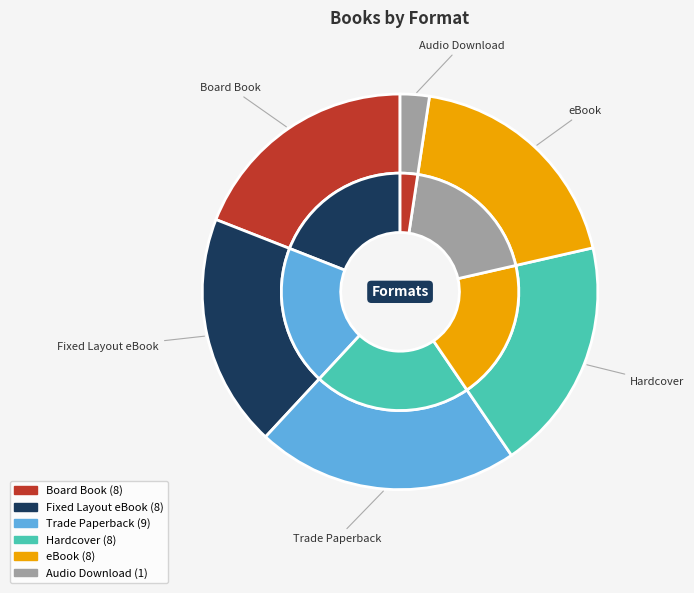

What is the largest slice in the pie chart?

Trade Paperback